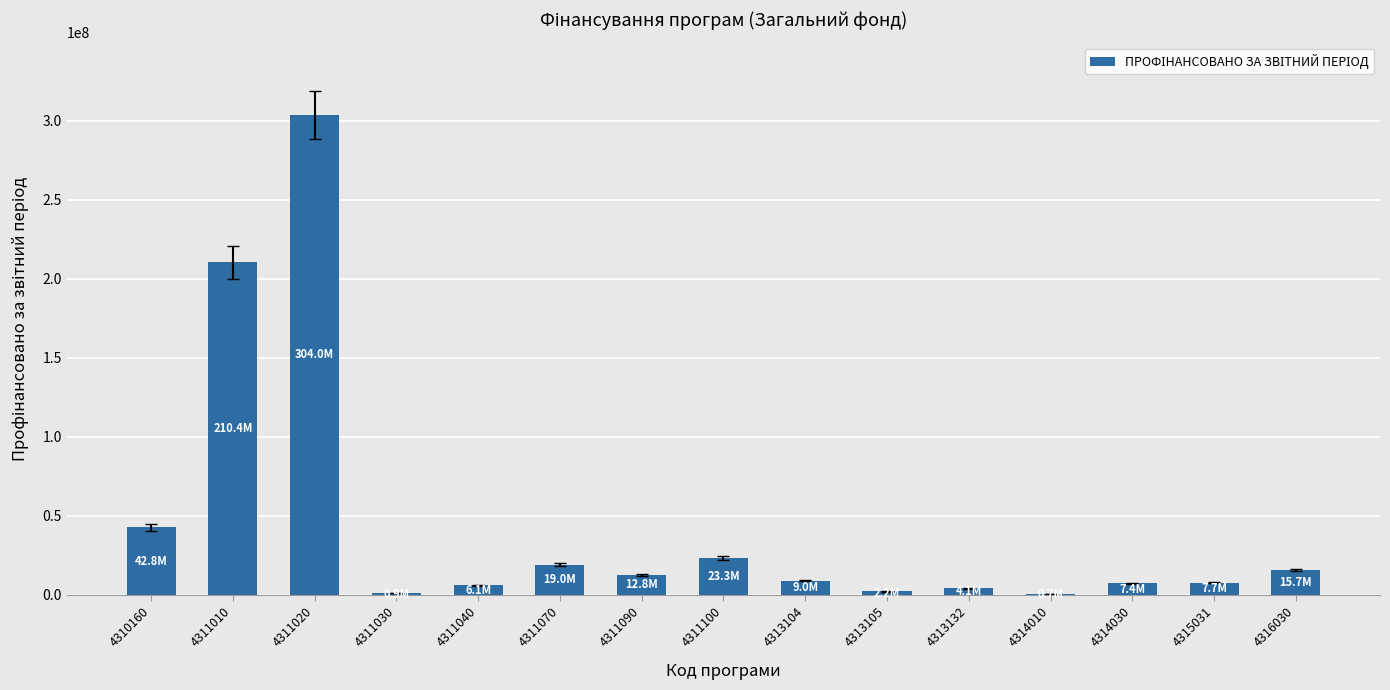

What is the change in value from 4311020 to 4311090?

-291205760